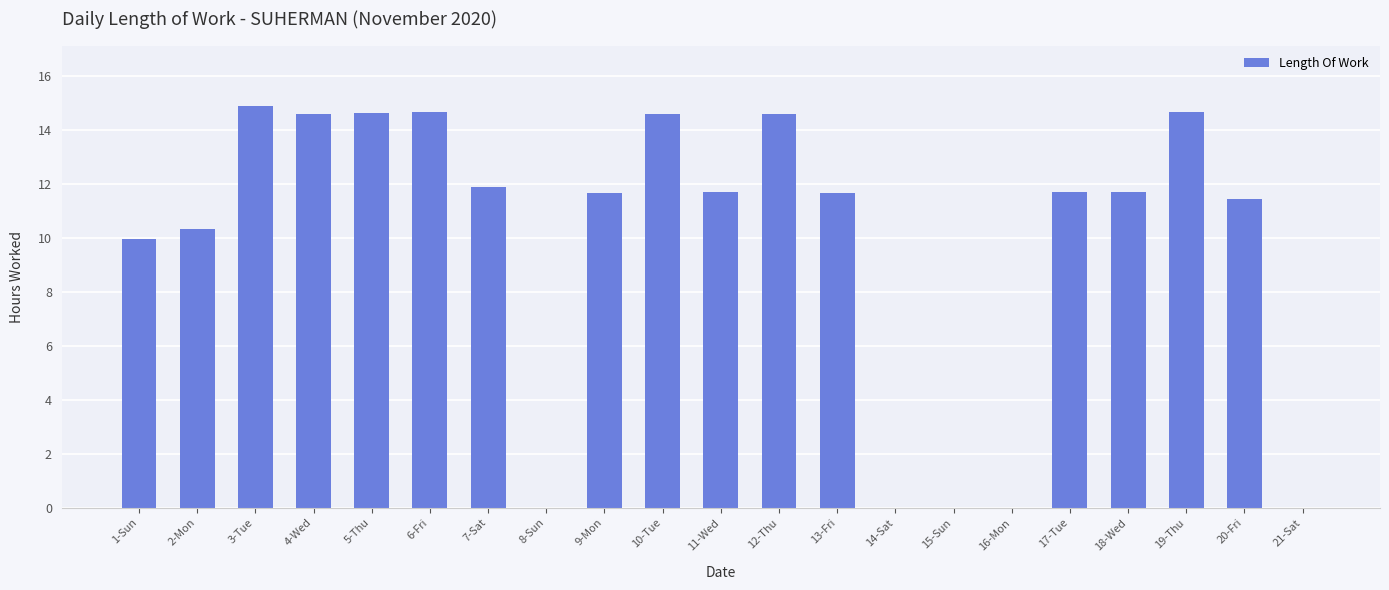

Between 16-Mon and 3-Tue, which is larger?

3-Tue